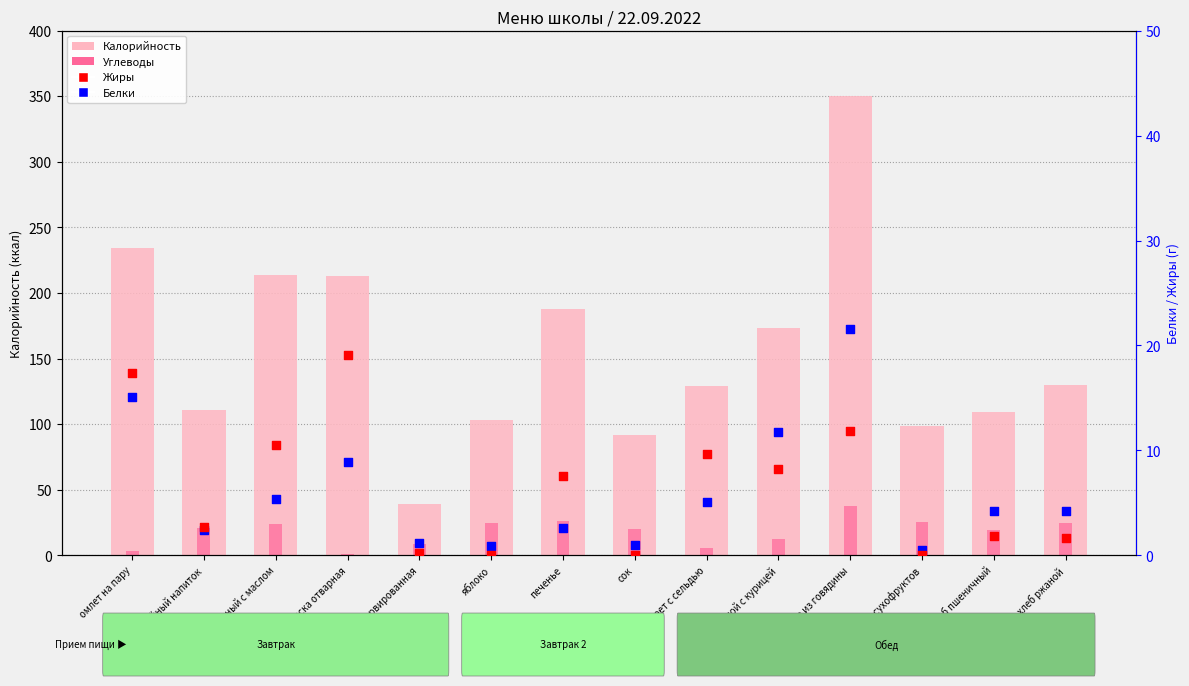

Which series reaches the maximum Y coordinate?

Калорийность